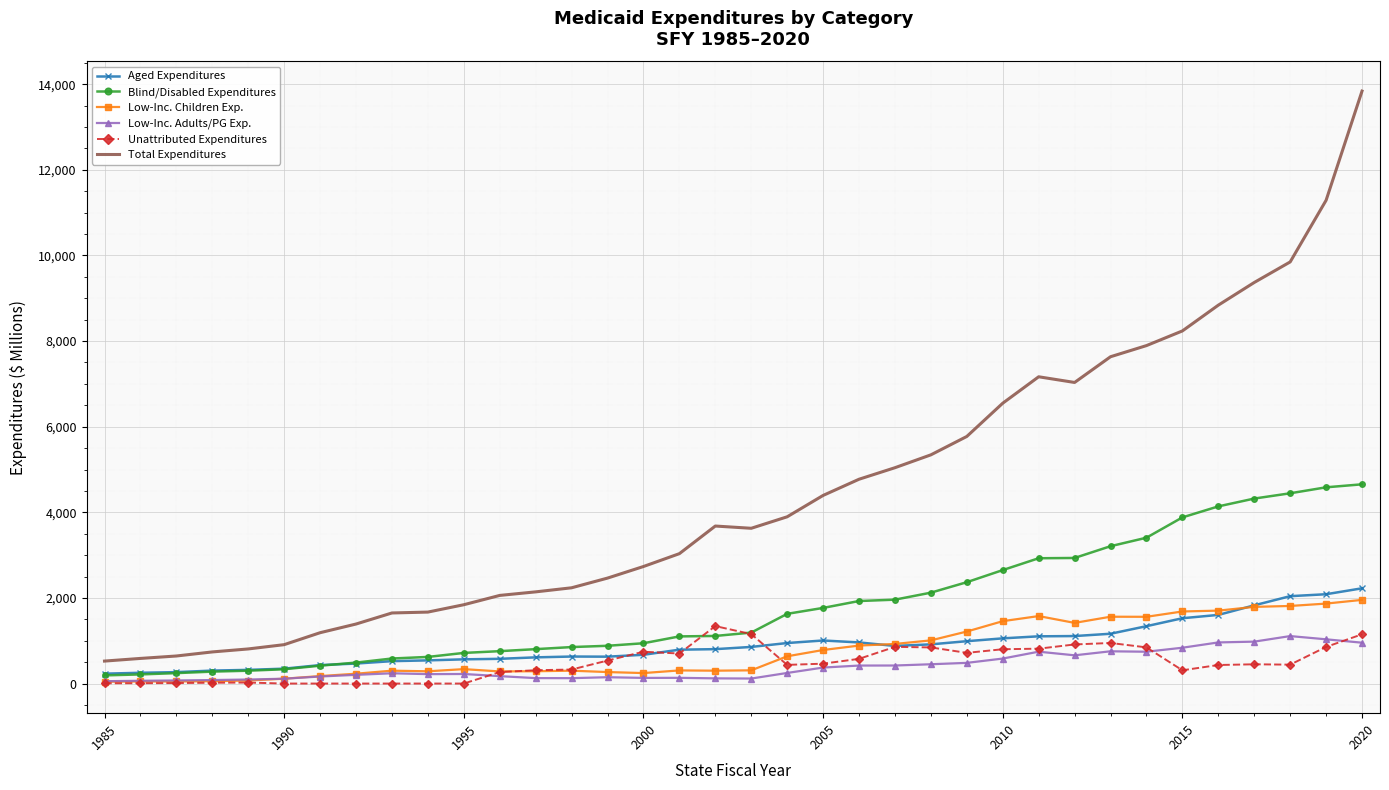

Which series has the largest total across all categories?

Total Expenditures